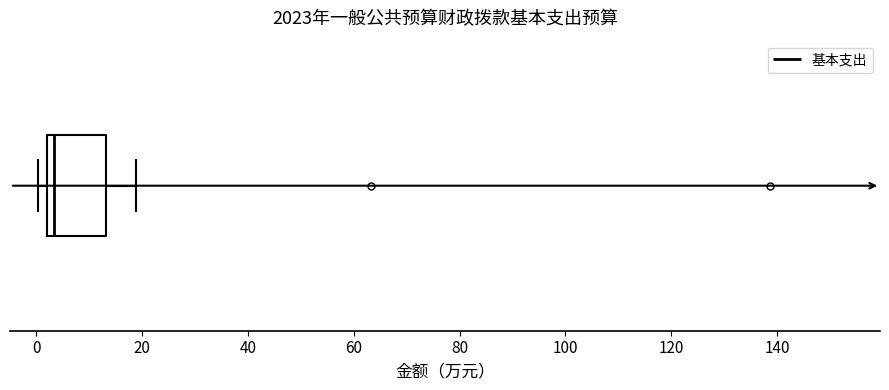

Read this box plot against the x-axis: the position of the median line, the range covered by the box, and the ends of both whiskers. The values are not printed on the chart, so give them approximately, as read against the axis.

median 4, box 2 to 14, whiskers 0 to 18